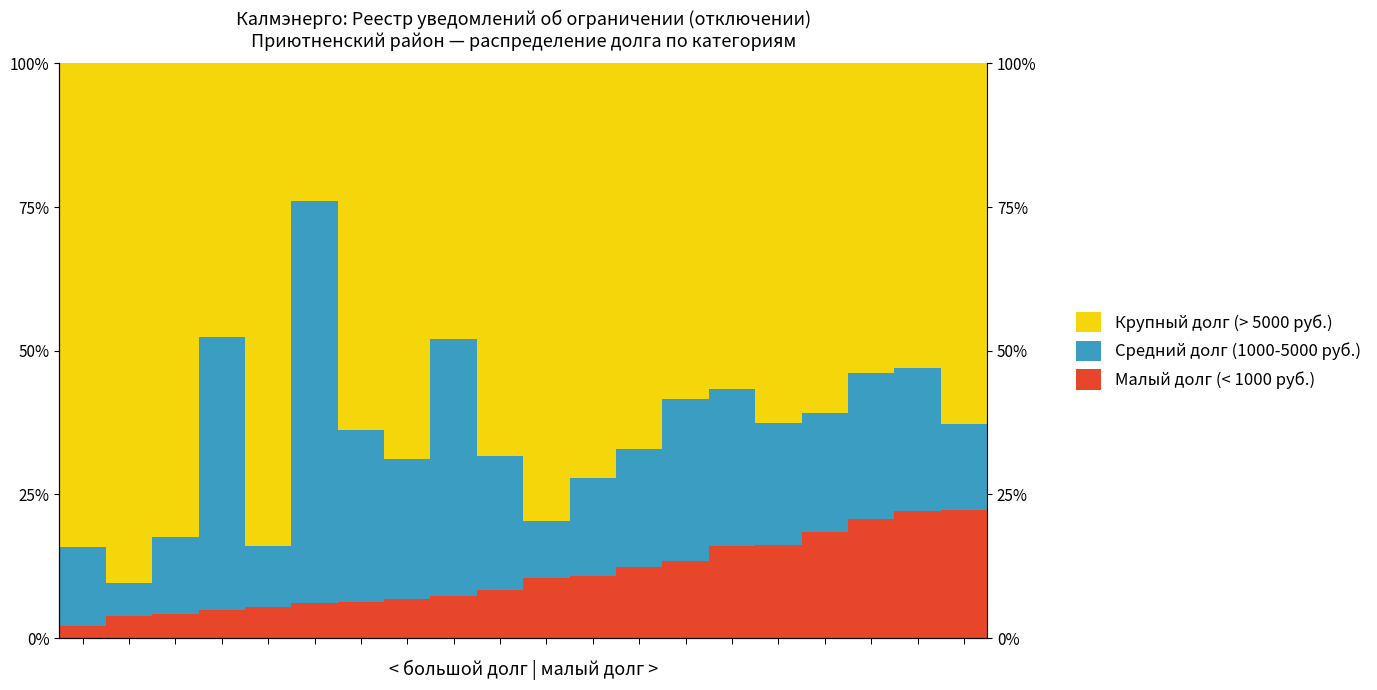

Where is Средний долг (1000-5000 руб.) nearest to the value 37?

6